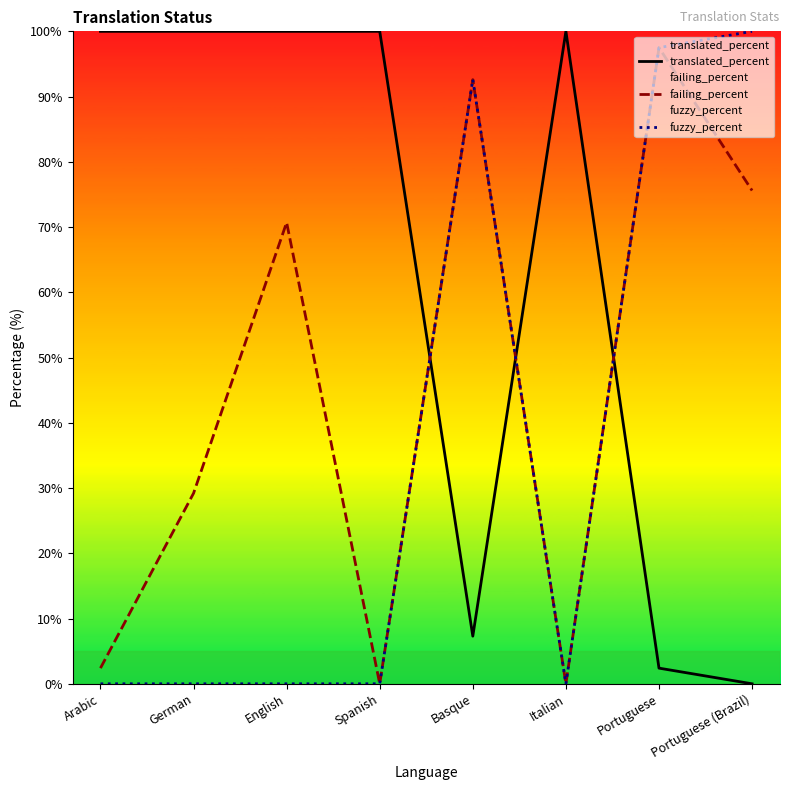

Rank the series at Italian from highest to lowest value.

translated_percent, failing_percent, fuzzy_percent